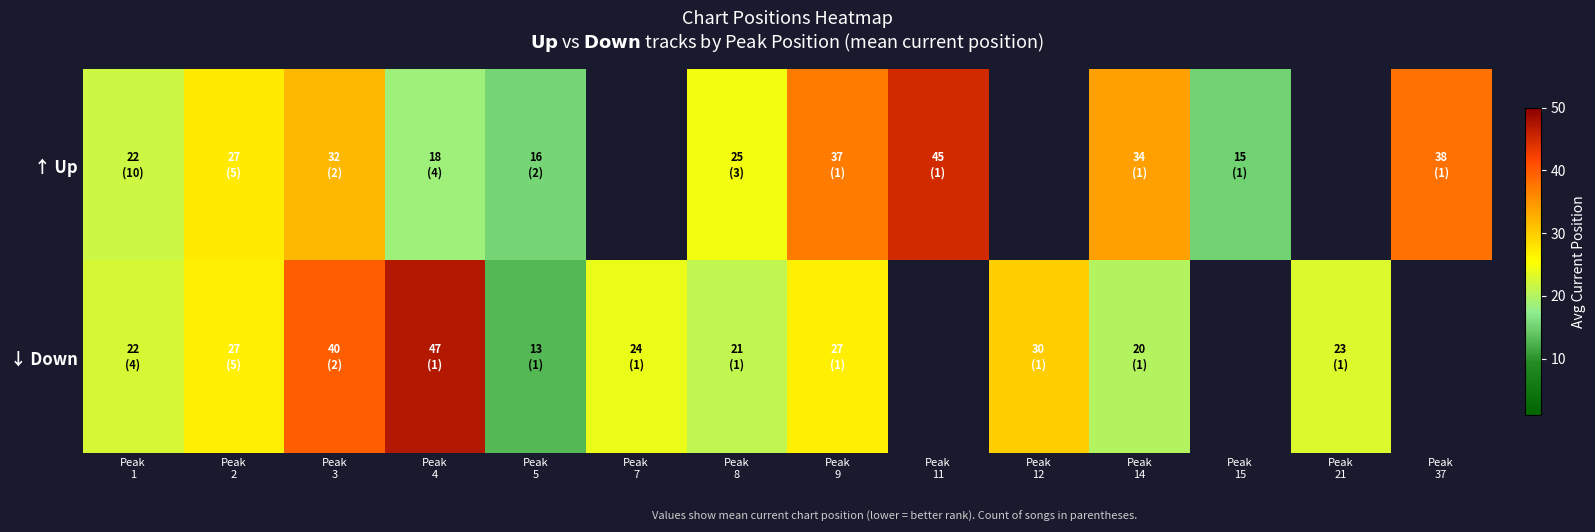

What is the minimum value shown in the chart?

13.0